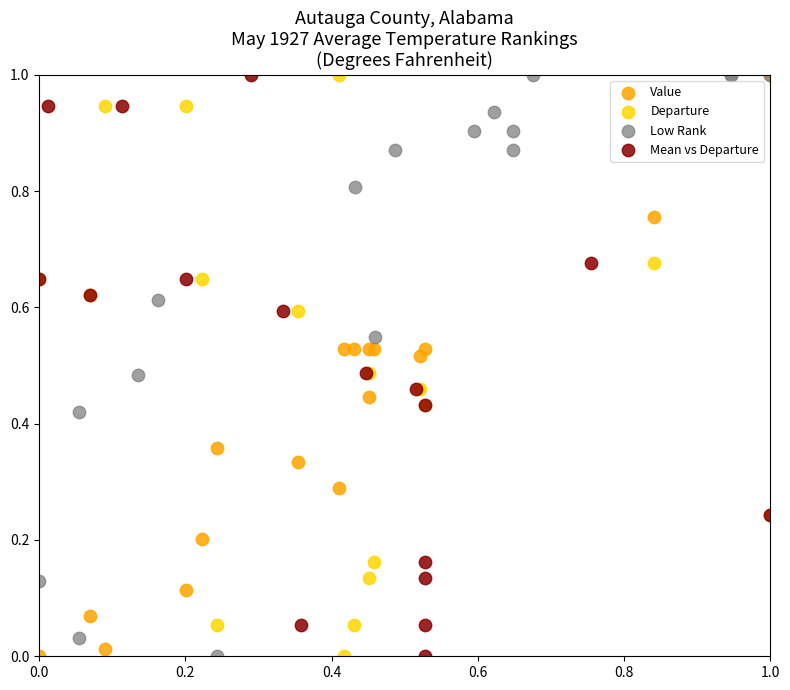

What are all the series names shown in the legend?

Value, Departure, Low Rank, Mean vs Departure